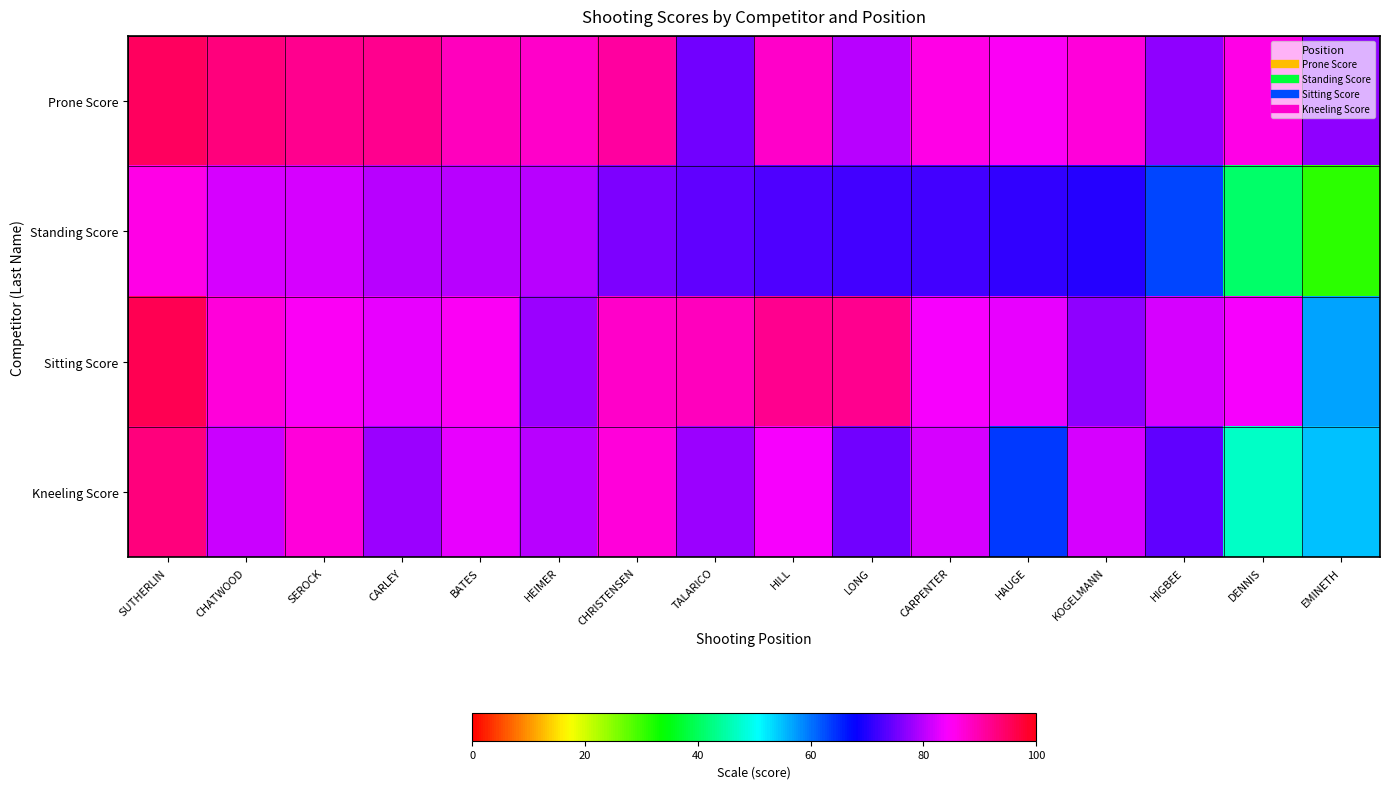

How many data points does each series have?

16